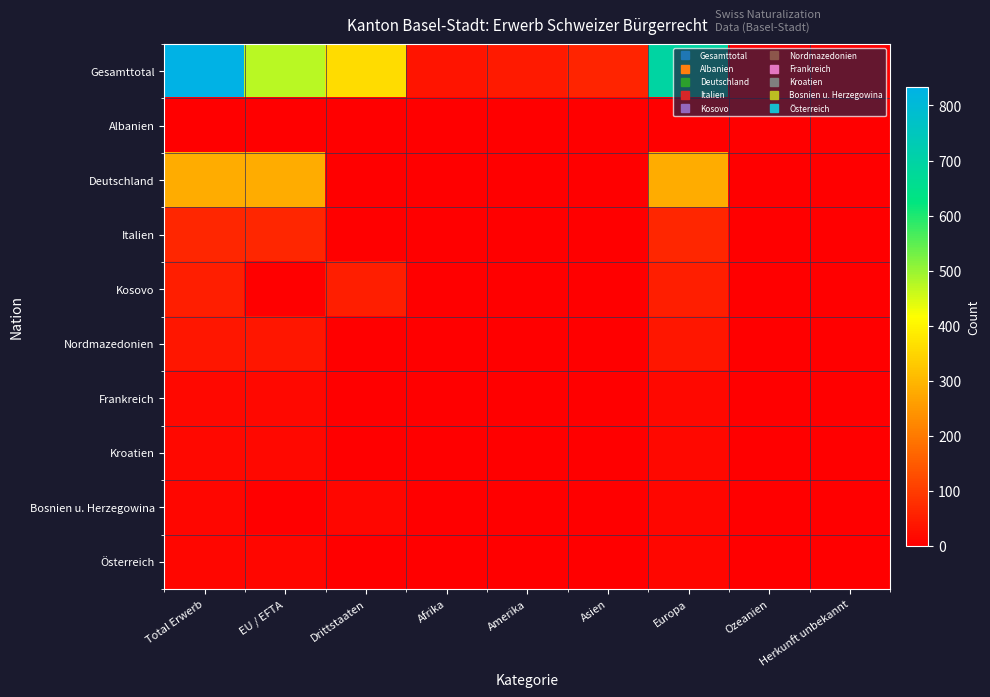

Reading right to left, what are all the values shown in this chart?

Gesamttotal: Herkunft unbekannt=0	Ozeanien=0	Europa=696	Asien=59	Amerika=44	Afrika=34	Drittstaaten=360	EU / EFTA=473	Total Erwerb=833
Albanien: Herkunft unbekannt=0	Ozeanien=0	Europa=2	Asien=0	Amerika=0	Afrika=0	Drittstaaten=2	EU / EFTA=0	Total Erwerb=2
Deutschland: Herkunft unbekannt=0	Ozeanien=0	Europa=282	Asien=0	Amerika=0	Afrika=0	Drittstaaten=0	EU / EFTA=282	Total Erwerb=282
Italien: Herkunft unbekannt=0	Ozeanien=0	Europa=65	Asien=0	Amerika=0	Afrika=0	Drittstaaten=0	EU / EFTA=65	Total Erwerb=65
Kosovo: Herkunft unbekannt=0	Ozeanien=0	Europa=50	Asien=0	Amerika=0	Afrika=0	Drittstaaten=50	EU / EFTA=0	Total Erwerb=50
Nordmazedonien: Herkunft unbekannt=0	Ozeanien=0	Europa=38	Asien=0	Amerika=0	Afrika=0	Drittstaaten=0	EU / EFTA=38	Total Erwerb=38
Frankreich: Herkunft unbekannt=0	Ozeanien=0	Europa=14	Asien=0	Amerika=0	Afrika=0	Drittstaaten=0	EU / EFTA=14	Total Erwerb=14
Kroatien: Herkunft unbekannt=0	Ozeanien=0	Europa=14	Asien=0	Amerika=0	Afrika=0	Drittstaaten=0	EU / EFTA=14	Total Erwerb=14
Bosnien u. Herzegowina: Herkunft unbekannt=0	Ozeanien=0	Europa=12	Asien=0	Amerika=0	Afrika=0	Drittstaaten=12	EU / EFTA=0	Total Erwerb=12
Österreich: Herkunft unbekannt=0	Ozeanien=0	Europa=11	Asien=0	Amerika=0	Afrika=0	Drittstaaten=0	EU / EFTA=11	Total Erwerb=11